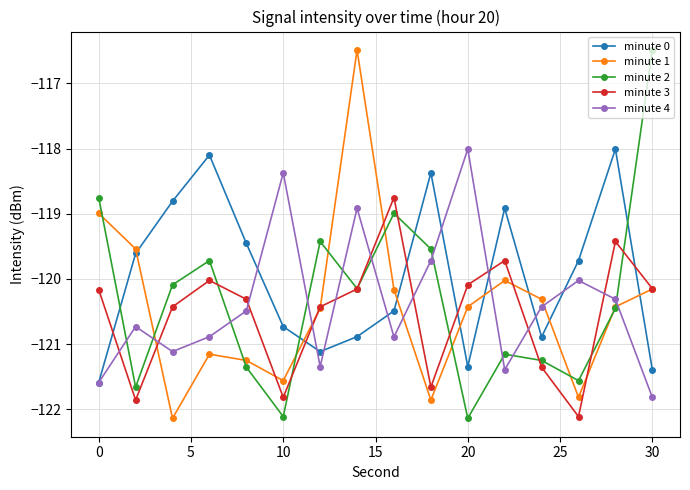

How many times do minute 3 and minute 4 cross each other?

10